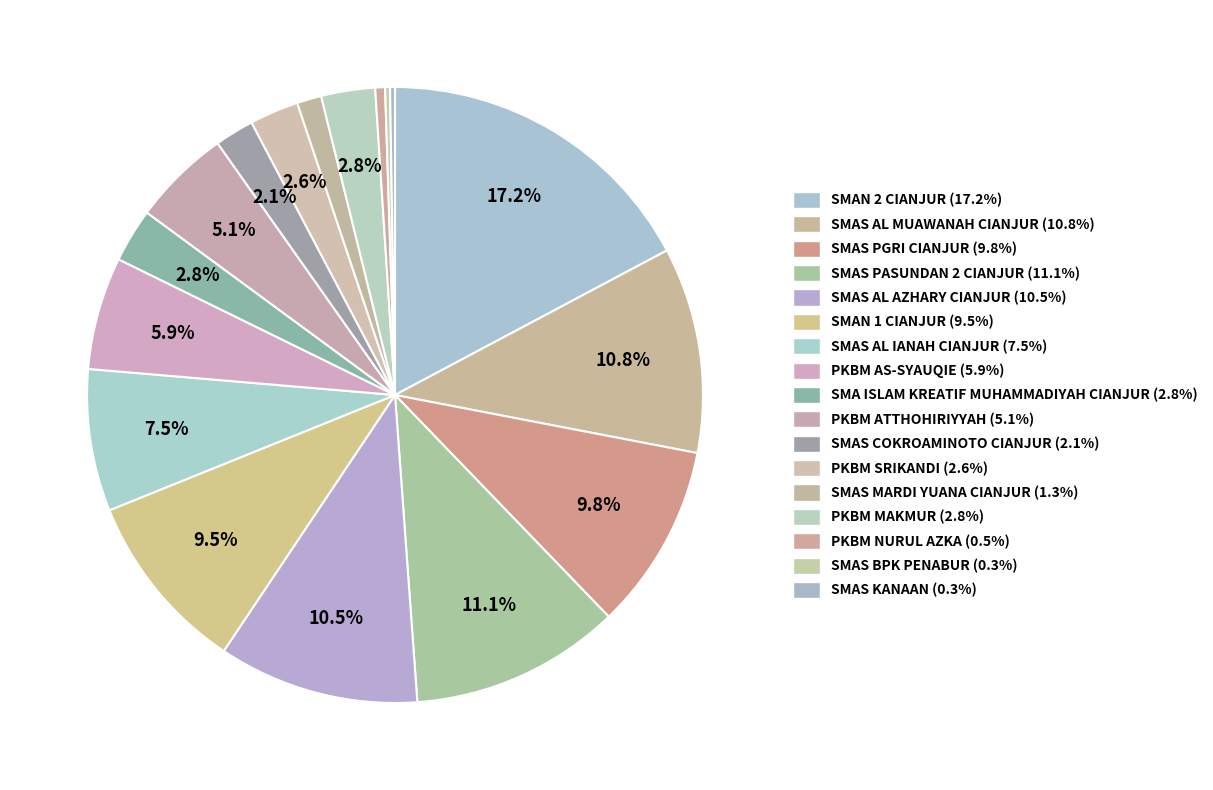

Is the sum of SMAN 2 CIANJUR and PKBM NURUL AZKA greater than half?

No